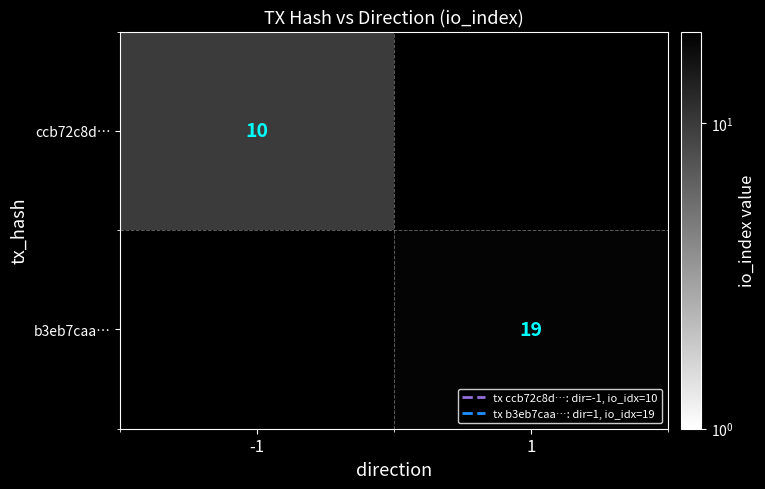

Is it true that ccb72c8d… equals 10 at -1?

True